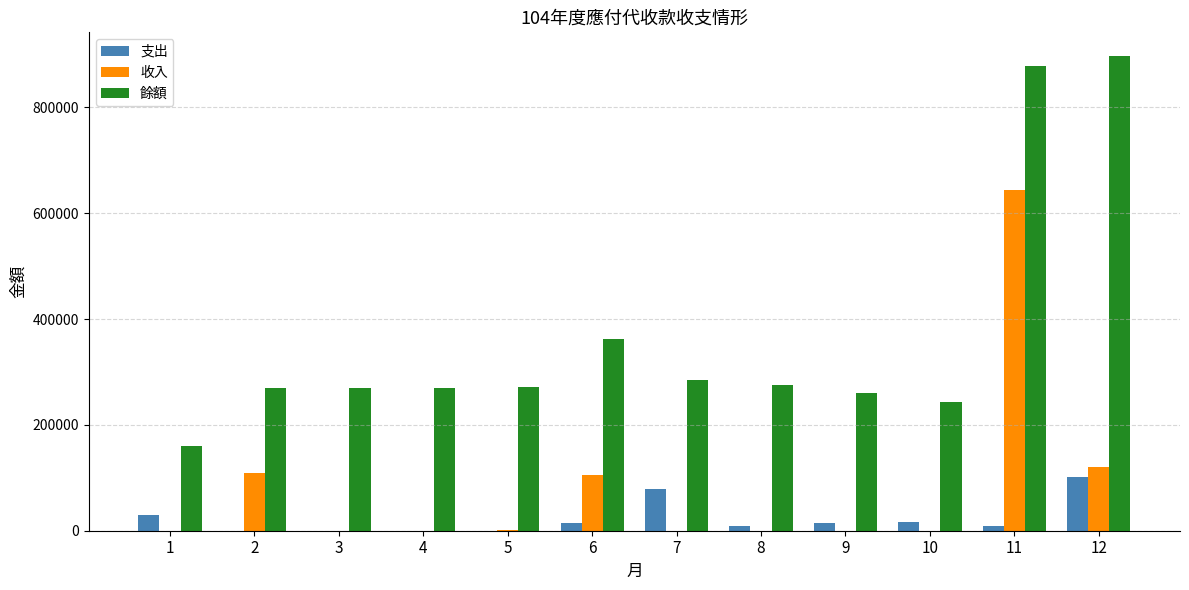

Is the value of 收入 at 7 greater than the value of 餘額 at 12?

No